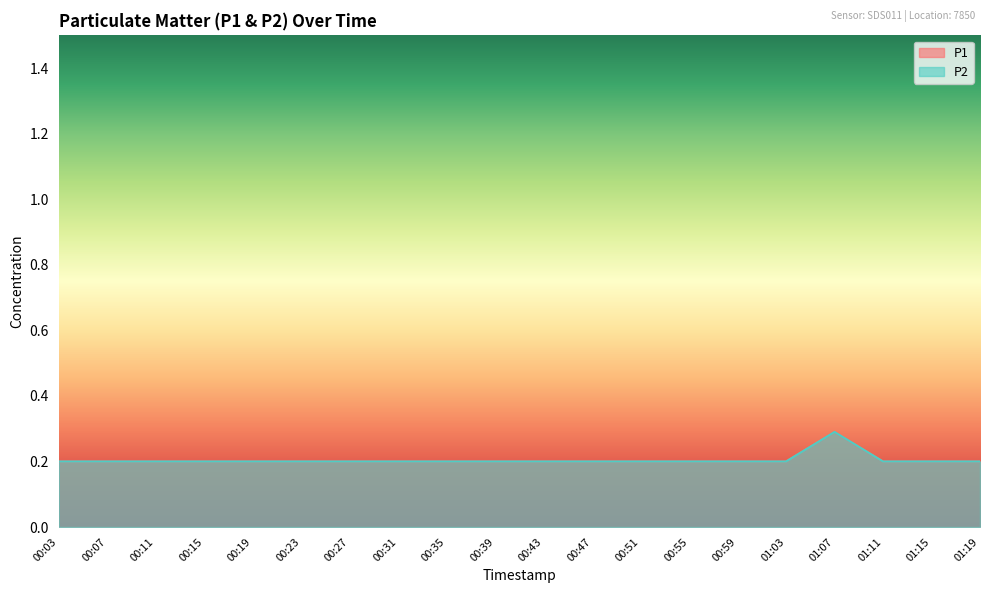

True or false: P1 and P2 intersect in this chart.

False